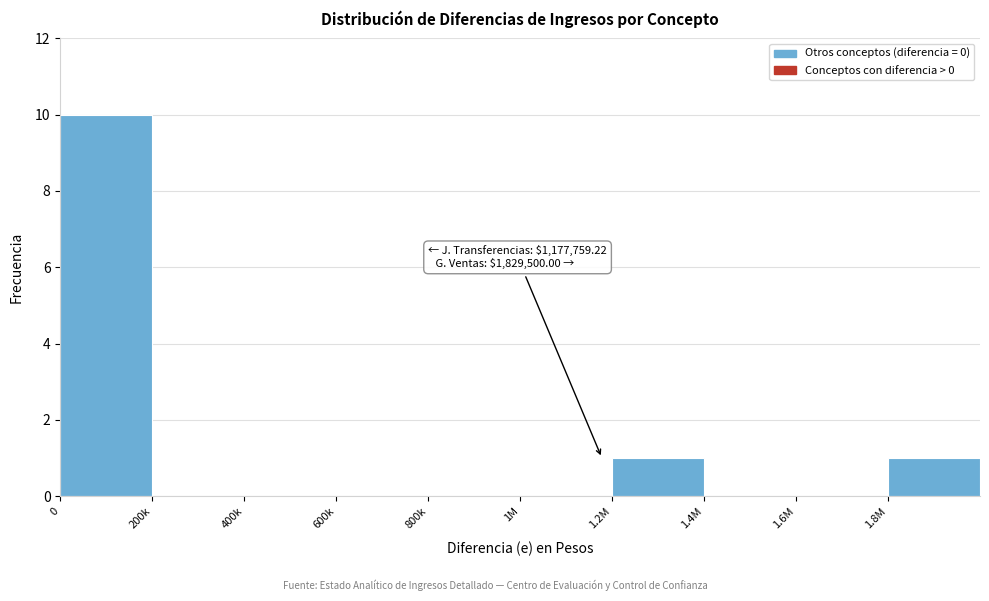

Reading left to right, list all the values displayed in this chart.

0=10	200k=0	400k=0	600k=0	800k=0	1M=0	1.2M=1	1.4M=0	1.6M=0	1.8M=1